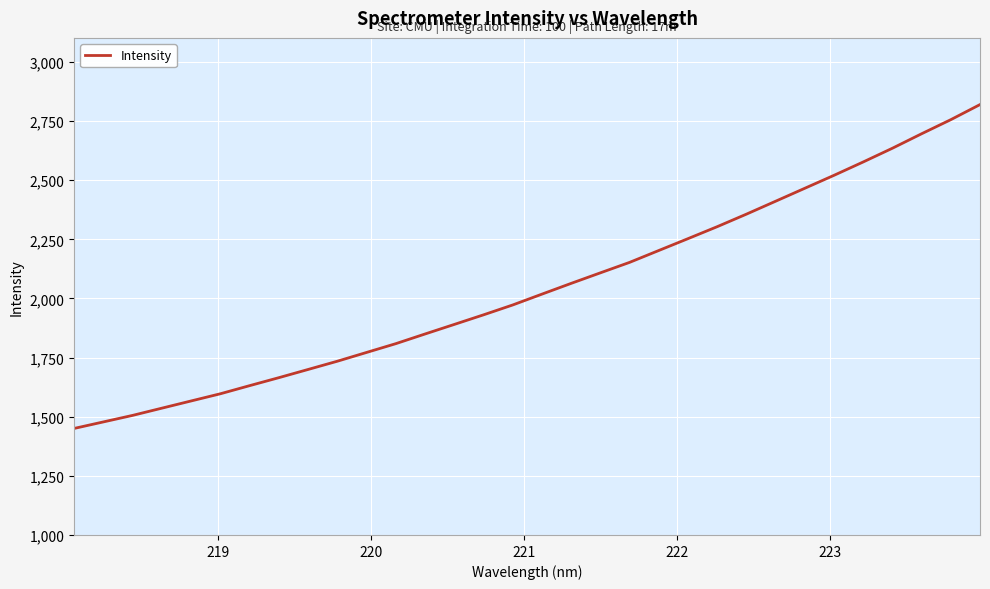

What is the difference between the maximum and minimum values?

1369.2